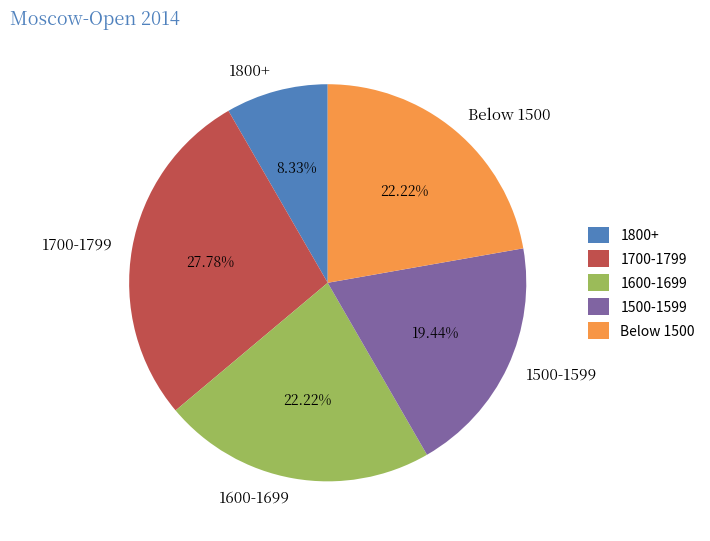

Combined, do 1500-1599 and 1600-1699 account for over 50%?

No